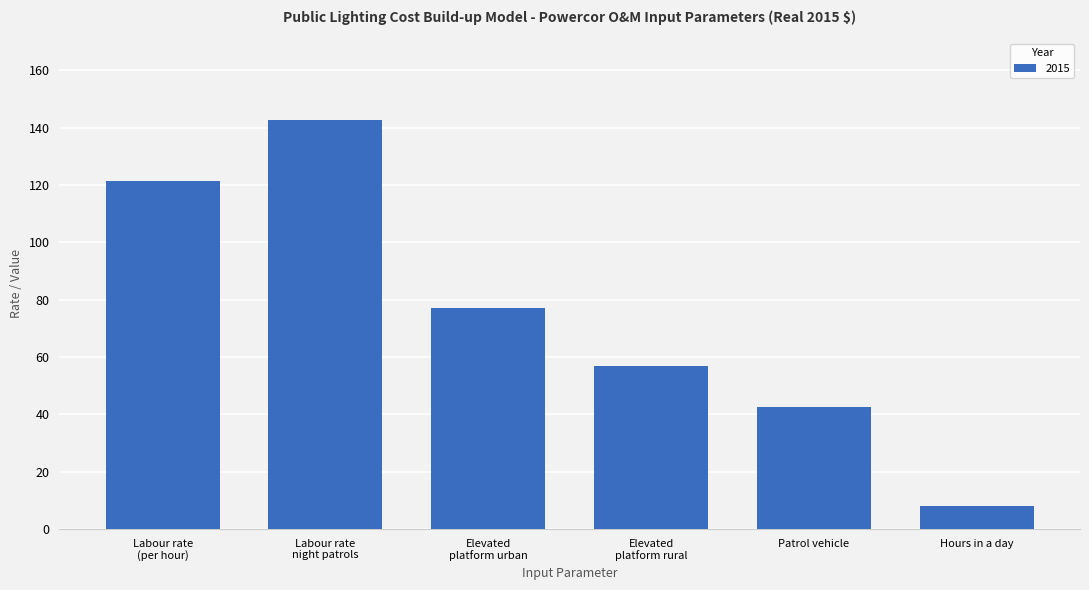

The value at Hours in a day is 8.0. True or false?

True